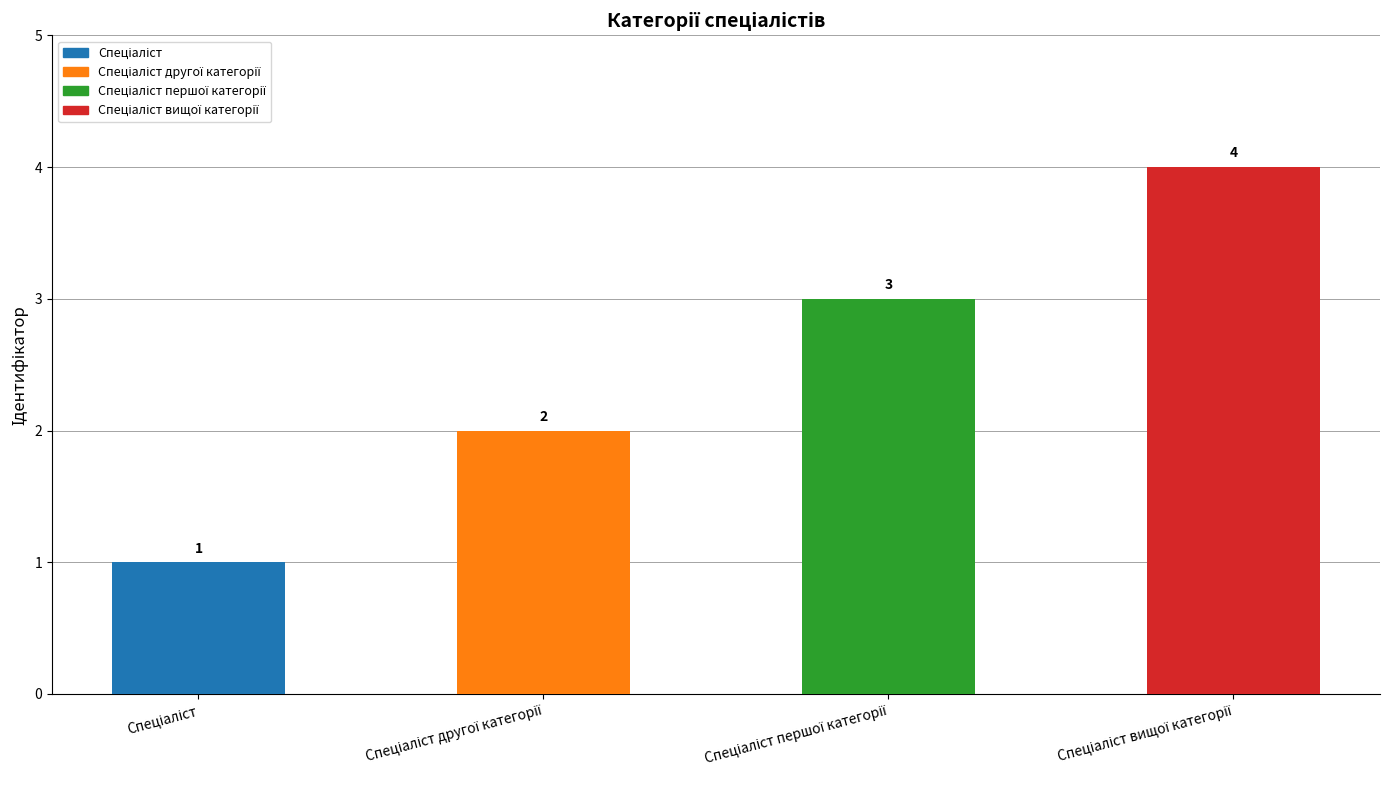

What is the value of the 4th bar from the left?

4